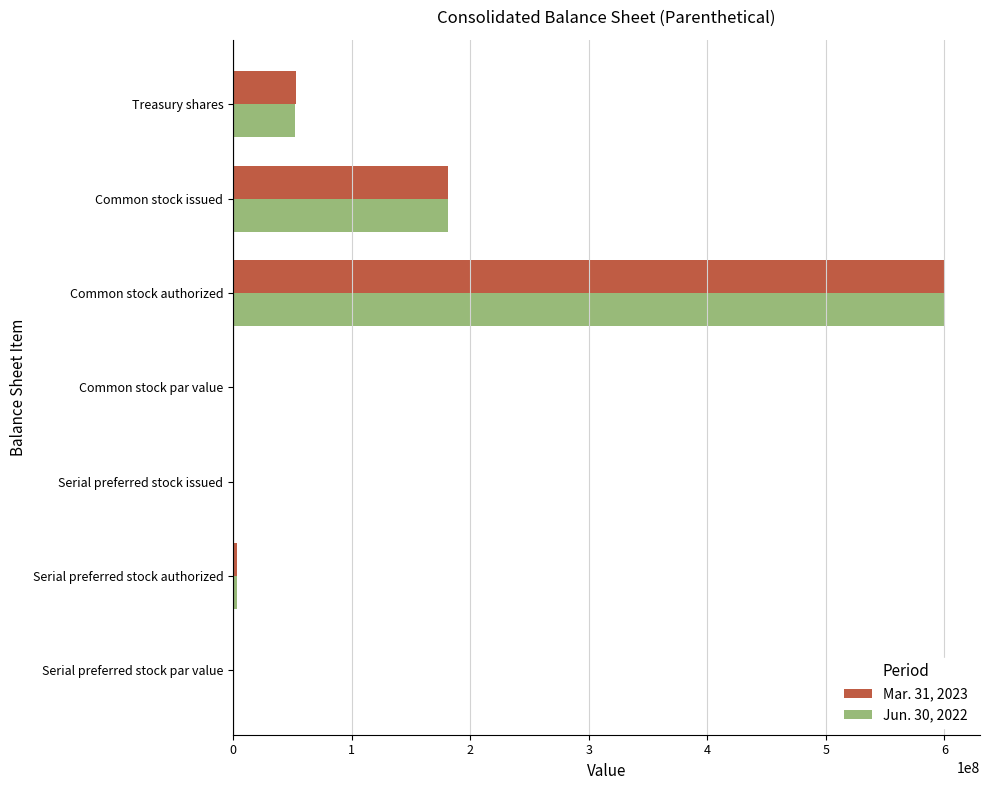

What is the maximum value shown in the chart?

600000000.0